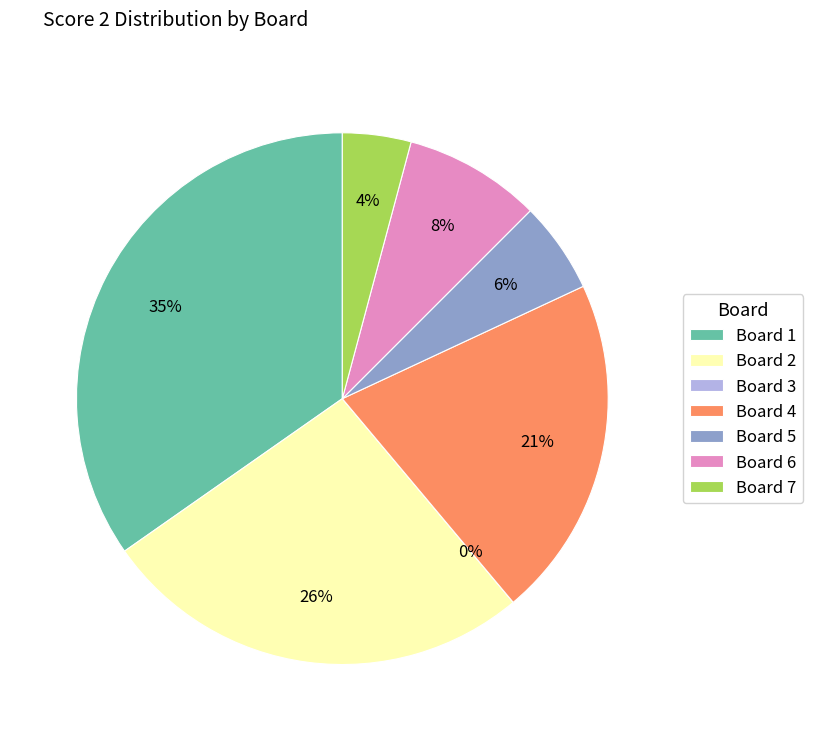

Does any single category account for the majority?

No